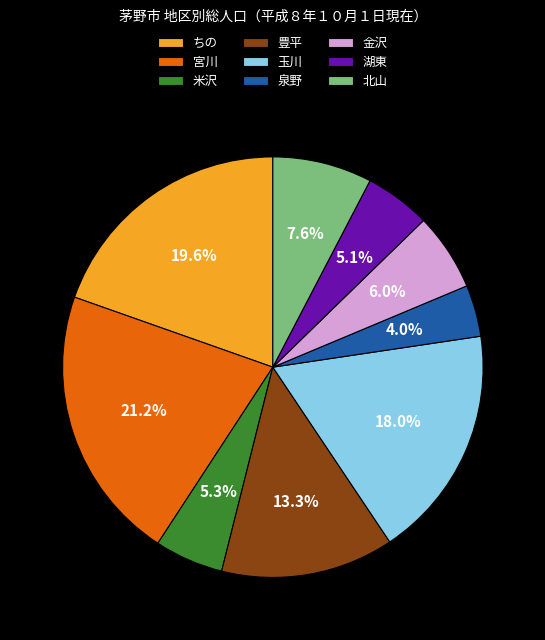

To the nearest percent, what percentage of the pie is 金沢?

6%